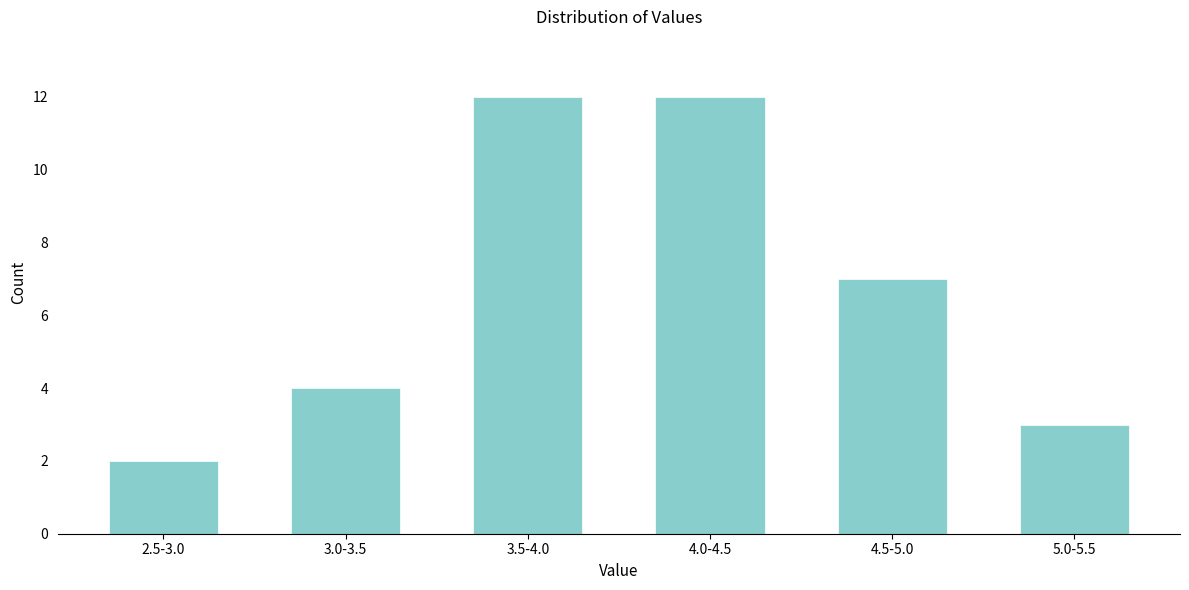

Reading left to right, what are all the values shown in this chart?

2	4	12	12	7	3